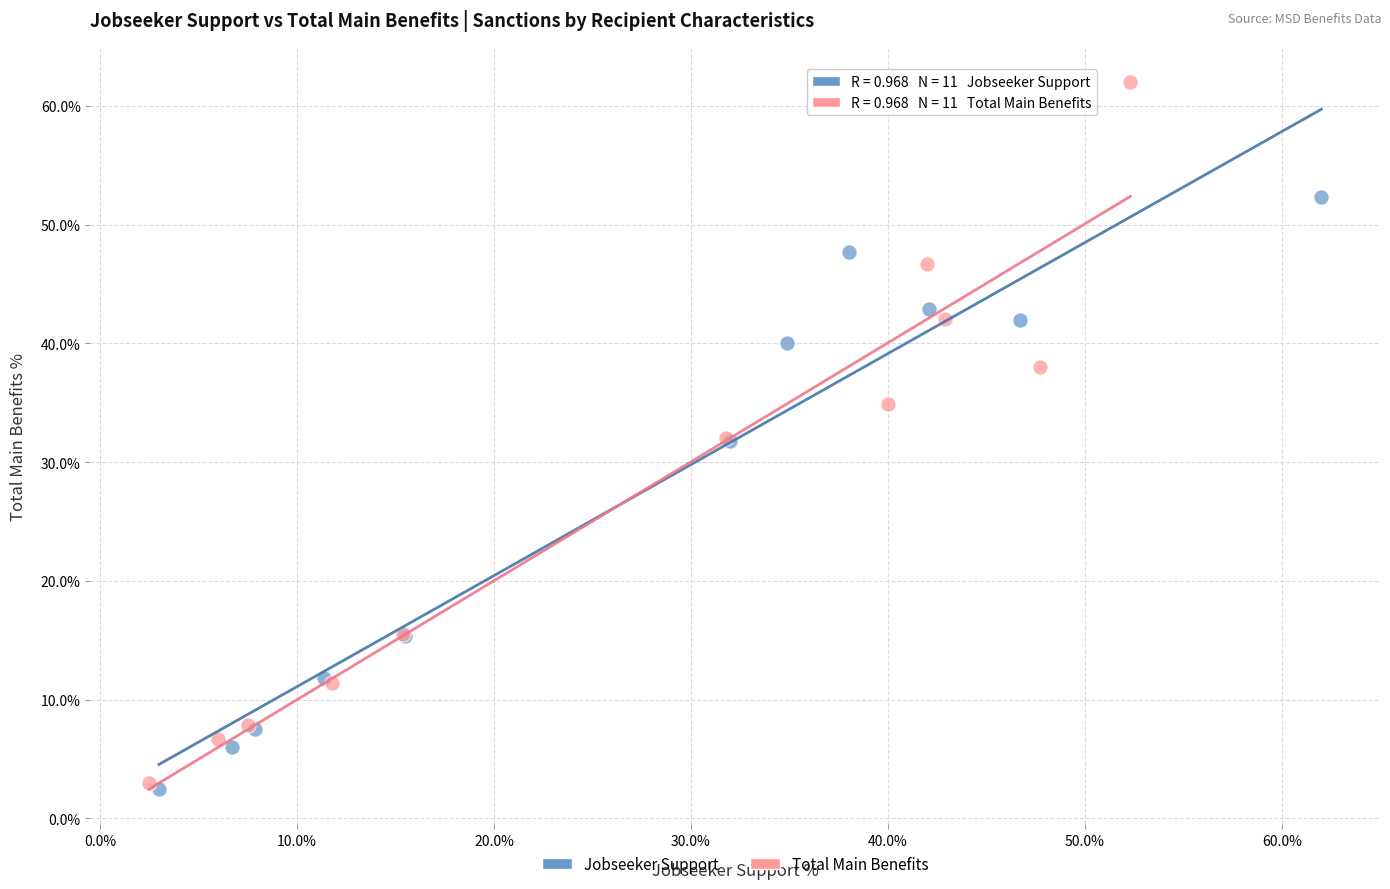

Which series reaches the maximum Y coordinate?

Total Main Benefits